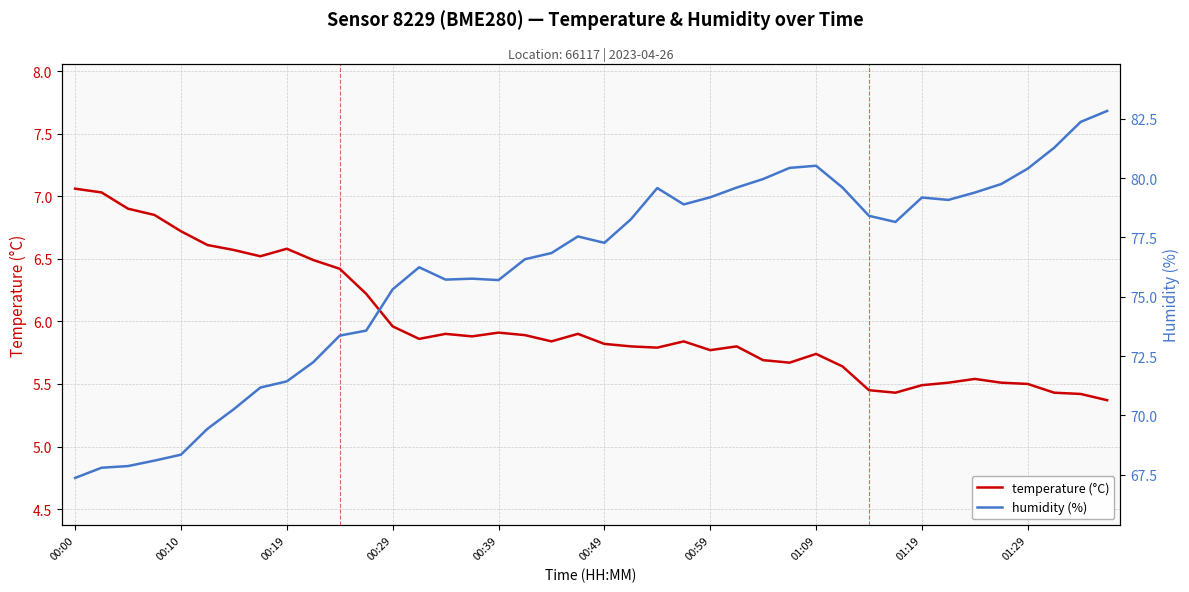

At which label does humidity (%) reach its minimum?

00:00